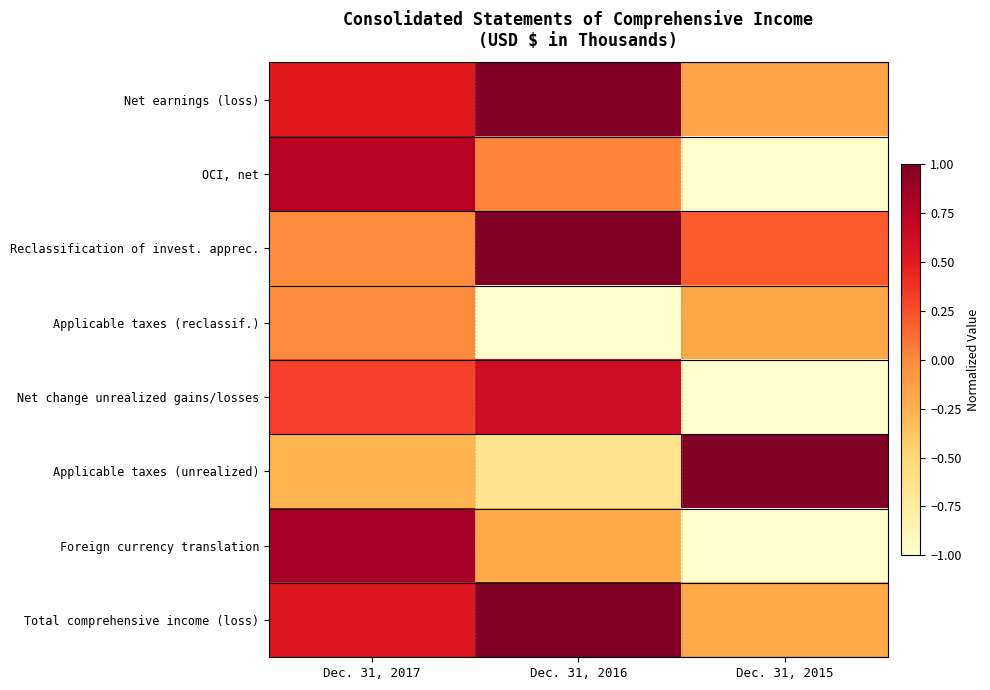

Reading left to right, what are all the values shown in this chart?

Net earnings (loss): Dec. 31, 2017=0.5	Dec. 31, 2016=1.0	Dec. 31, 2015=-0.2
OCI, net: Dec. 31, 2017=0.8	Dec. 31, 2016=0.0	Dec. 31, 2015=-1.0
Reclassification of invest. apprec.: Dec. 31, 2017=0.0	Dec. 31, 2016=1.0	Dec. 31, 2015=0.2
Applicable taxes (reclassif.): Dec. 31, 2017=0.0	Dec. 31, 2016=-1.0	Dec. 31, 2015=-0.2
Net change unrealized gains/losses: Dec. 31, 2017=0.3	Dec. 31, 2016=0.6	Dec. 31, 2015=-1.0
Applicable taxes (unrealized): Dec. 31, 2017=-0.3	Dec. 31, 2016=-0.6	Dec. 31, 2015=1.0
Foreign currency translation: Dec. 31, 2017=0.8	Dec. 31, 2016=-0.2	Dec. 31, 2015=-1.0
Total comprehensive income (loss): Dec. 31, 2017=0.5	Dec. 31, 2016=1.0	Dec. 31, 2015=-0.2